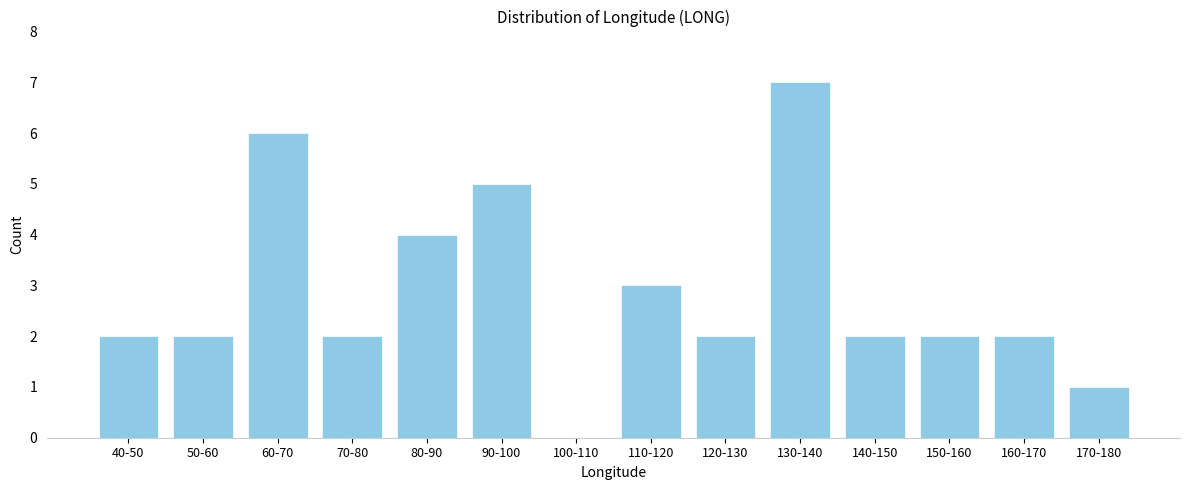

Reading left to right, extract all data points from this chart.

40-50=2	50-60=2	60-70=6	70-80=2	80-90=4	90-100=5	100-110=0	110-120=3	120-130=2	130-140=7	140-150=2	150-160=2	160-170=2	170-180=1